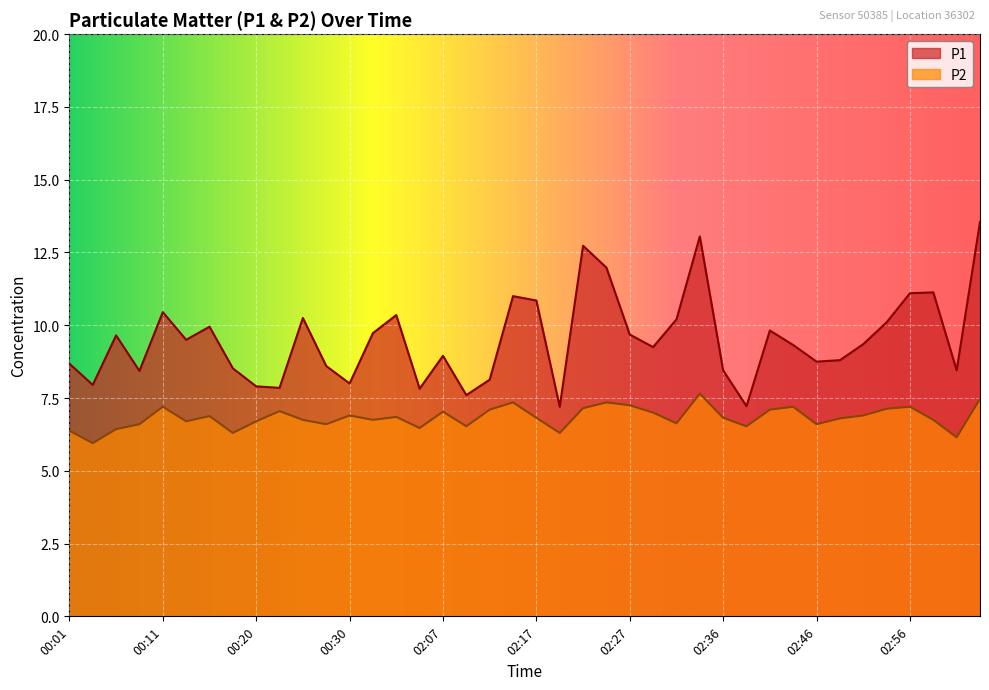

Reading left to right, extract all data points from this chart.

P1: 00:01=8.7	00:03=8.0	00:06=9.7	00:08=8.4	00:11=10.4	00:13=9.5	00:15=9.9	00:18=8.5	00:20=7.9	00:23=7.8	00:25=10.2	00:28=8.6	00:30=8.0	00:32=9.7	00:35=10.3	00:37=7.8	02:07=8.9	02:09=7.6	02:12=8.1	02:14=11.0	02:17=10.8	02:19=7.2	02:22=12.7	02:24=12.0	02:27=9.7	02:29=9.2	02:32=10.2	02:34=13.1	02:36=8.4	02:39=7.2	02:41=9.8	02:44=9.3	02:46=8.8	02:49=8.8	02:51=9.3	02:53=10.1	02:56=11.1	02:58=11.1	03:01=8.4	03:03=13.6
P2: 00:01=6.4	00:03=6.0	00:06=6.4	00:08=6.6	00:11=7.2	00:13=6.7	00:15=6.9	00:18=6.3	00:20=6.7	00:23=7.0	00:25=6.8	00:28=6.6	00:30=6.9	00:32=6.8	00:35=6.8	00:37=6.5	02:07=7.0	02:09=6.5	02:12=7.1	02:14=7.3	02:17=6.8	02:19=6.3	02:22=7.2	02:24=7.3	02:27=7.2	02:29=7.0	02:32=6.6	02:34=7.7	02:36=6.8	02:39=6.5	02:41=7.1	02:44=7.2	02:46=6.6	02:49=6.8	02:51=6.9	02:53=7.1	02:56=7.2	02:58=6.8	03:01=6.2	03:03=7.5